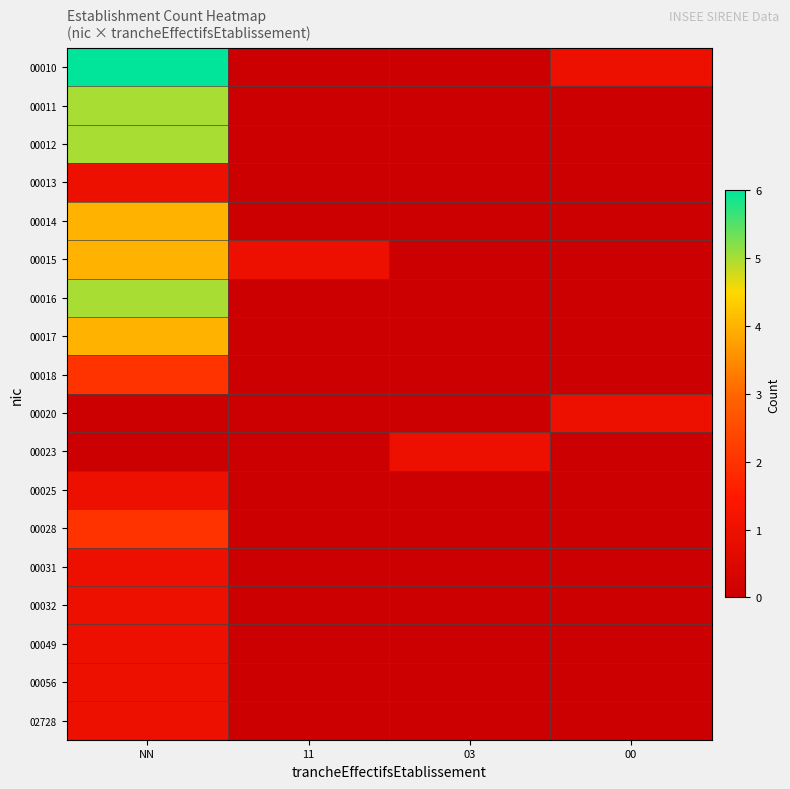

Reading left to right, list all the values displayed in this chart.

00010: NN=6	11=0	03=0	00=1
00011: NN=5	11=0	03=0	00=0
00012: NN=5	11=0	03=0	00=0
00013: NN=1	11=0	03=0	00=0
00014: NN=4	11=0	03=0	00=0
00015: NN=4	11=1	03=0	00=0
00016: NN=5	11=0	03=0	00=0
00017: NN=4	11=0	03=0	00=0
00018: NN=2	11=0	03=0	00=0
00020: NN=0	11=0	03=0	00=1
00023: NN=0	11=0	03=1	00=0
00025: NN=1	11=0	03=0	00=0
00028: NN=2	11=0	03=0	00=0
00031: NN=1	11=0	03=0	00=0
00032: NN=1	11=0	03=0	00=0
00049: NN=1	11=0	03=0	00=0
00056: NN=1	11=0	03=0	00=0
02728: NN=1	11=0	03=0	00=0